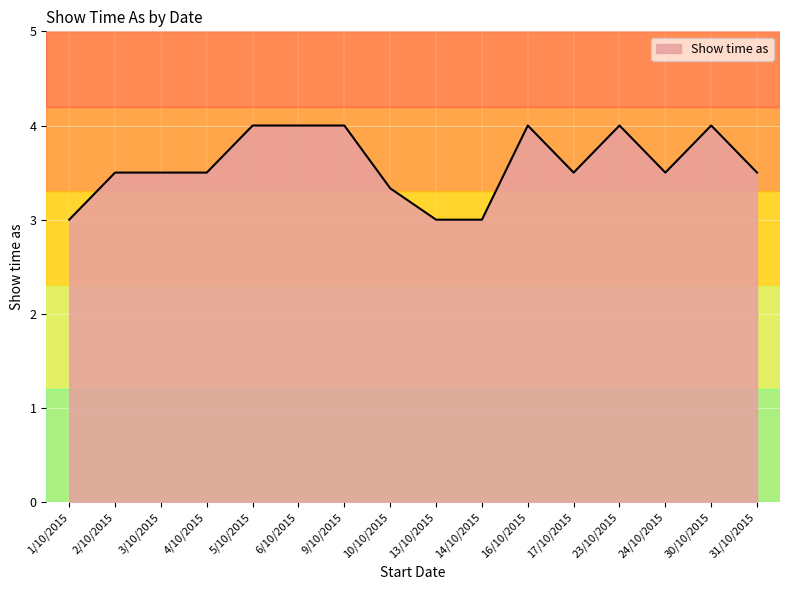

Does the chart have visible grid lines?

Yes